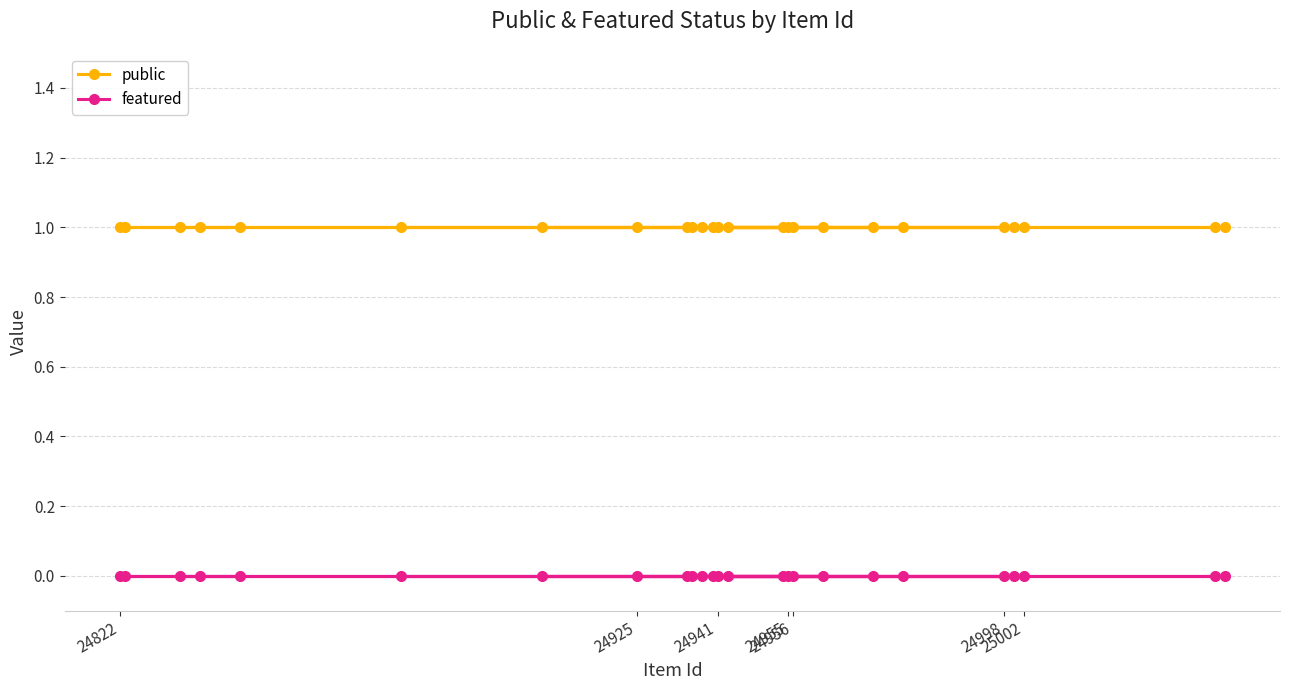

What is the total value across all series at 24956?

1